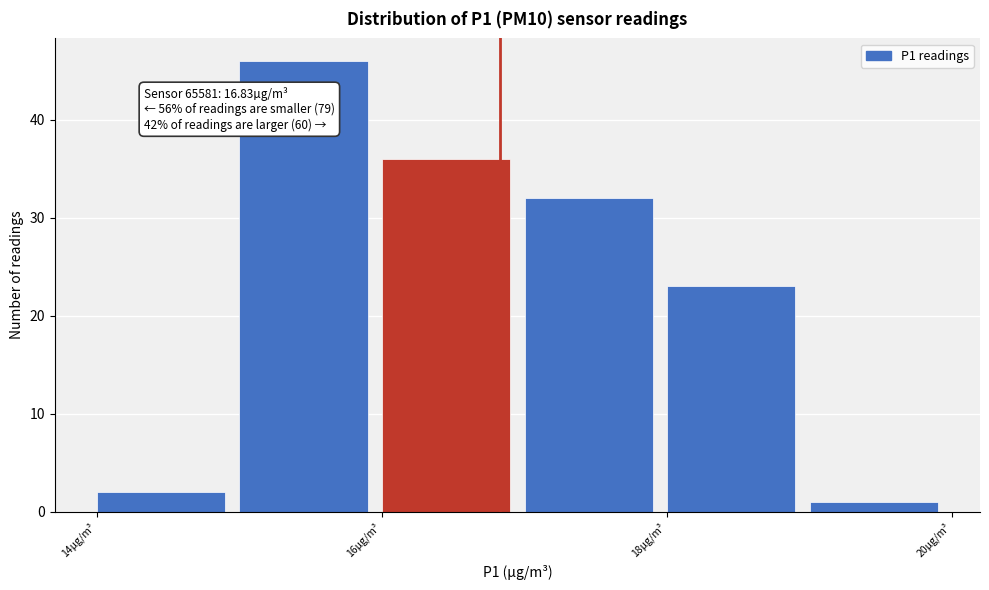

Over which range of the x-axis is the bar tallest?

15 to 16